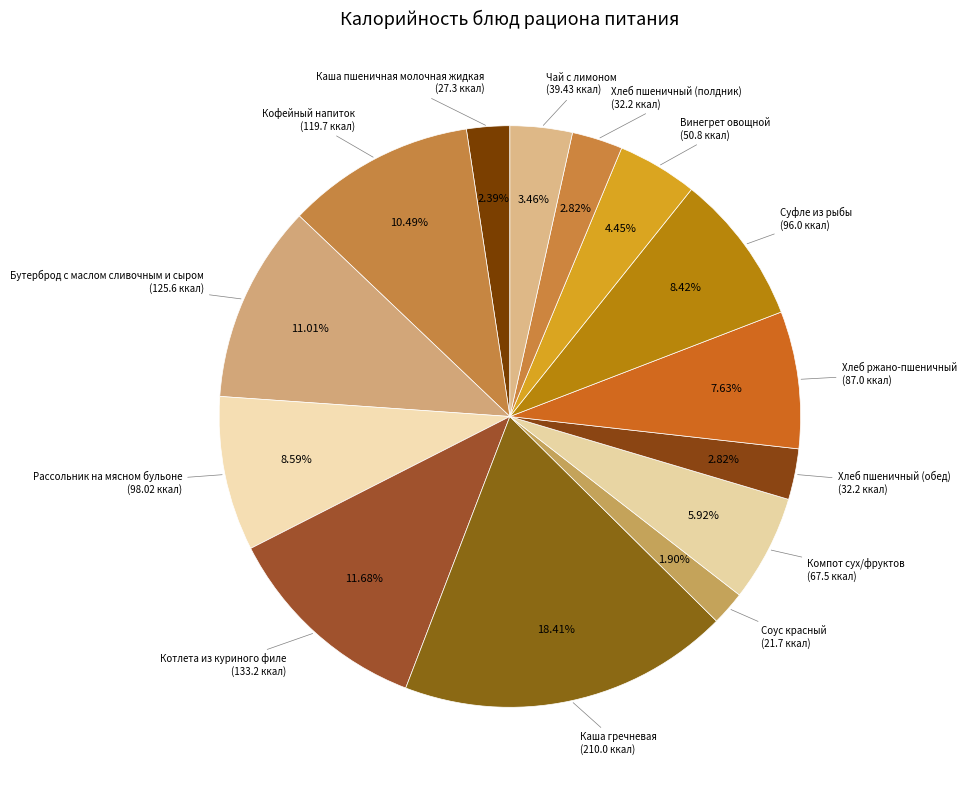

Which slice is the largest?

Каша гречневая